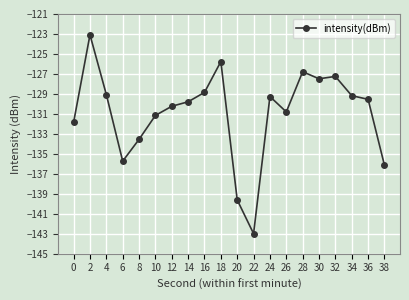

What is the average value?

-130.9